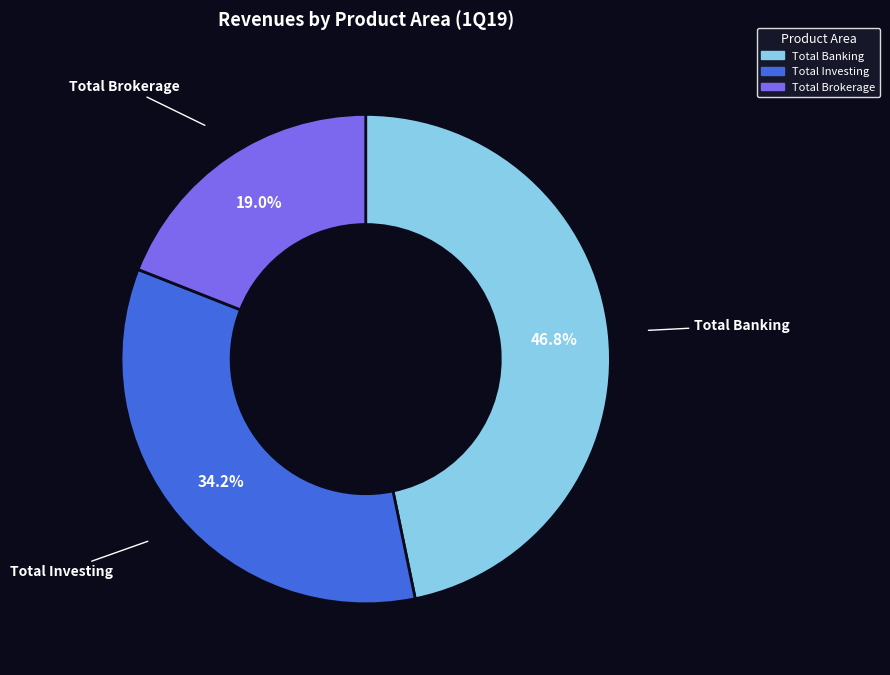

The Total Investing slice represents 40% of the pie. True or false?

False